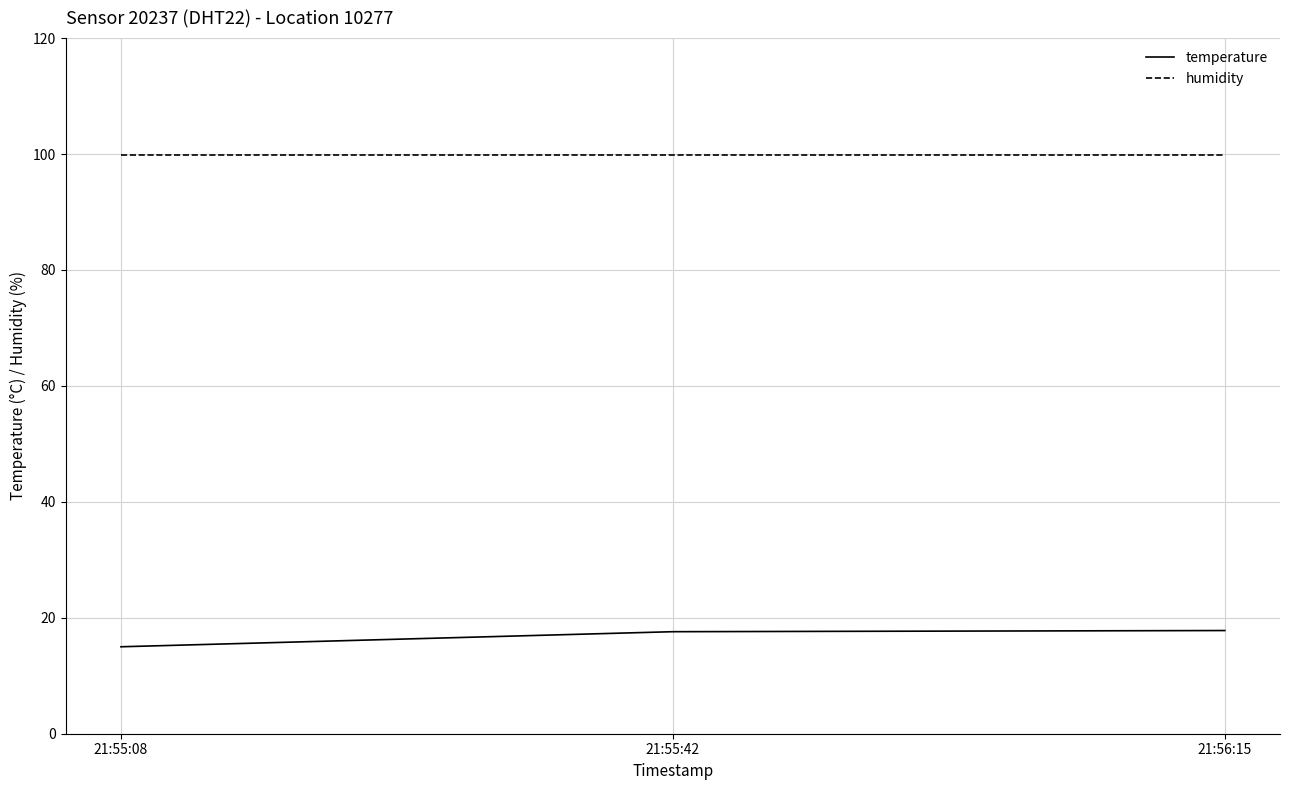

Which category has the lowest value across all series?

21:55:08